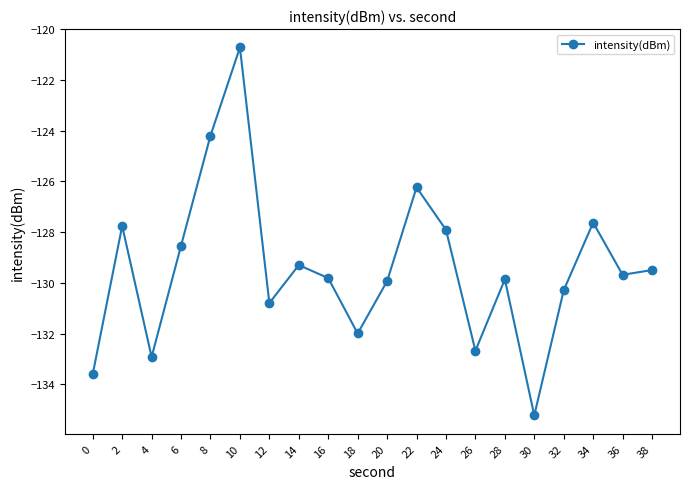

Read the value at 14.

-129.3